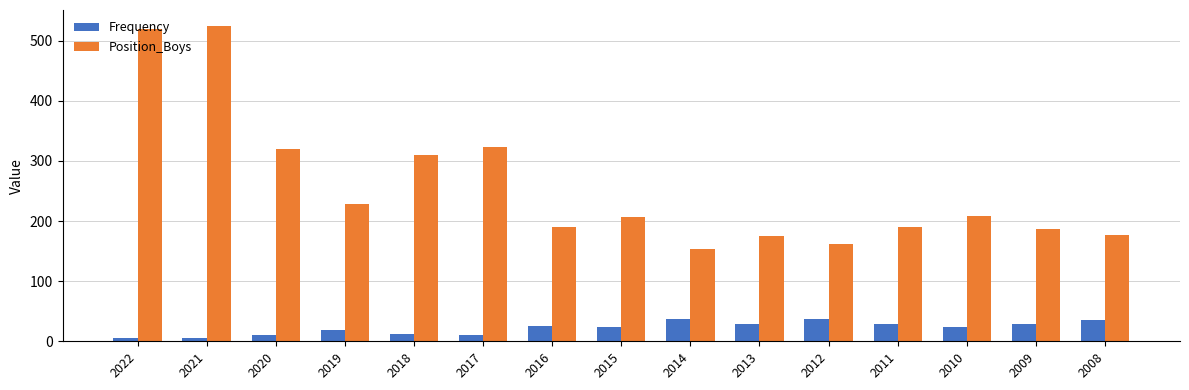

What is the spread (max minus min) of values at 2016?

164